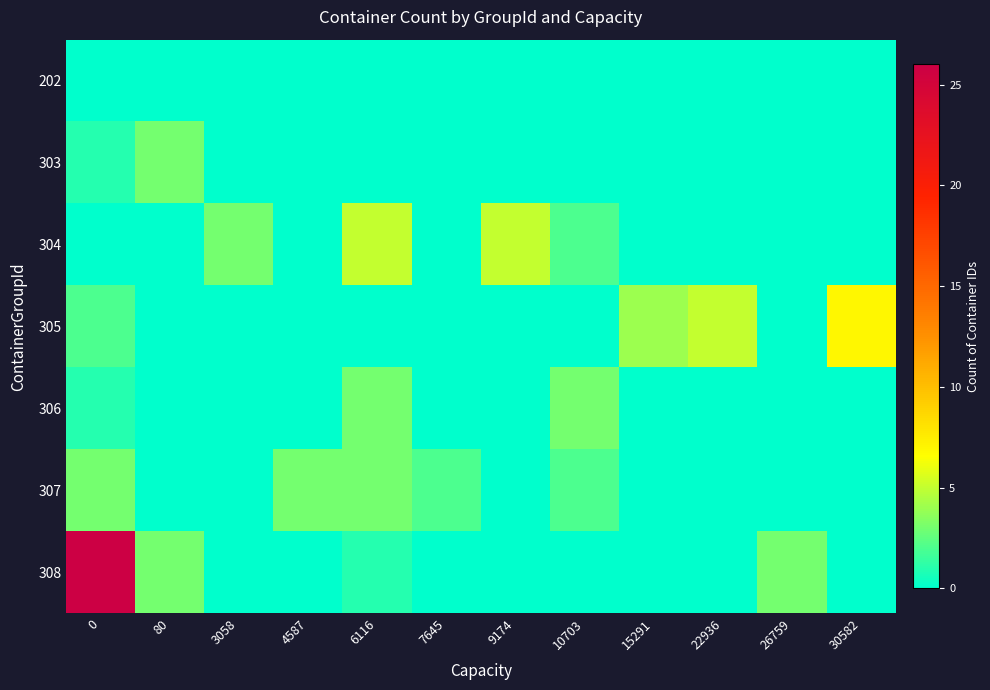

Which series changed the most between 4587 and 7645?

307